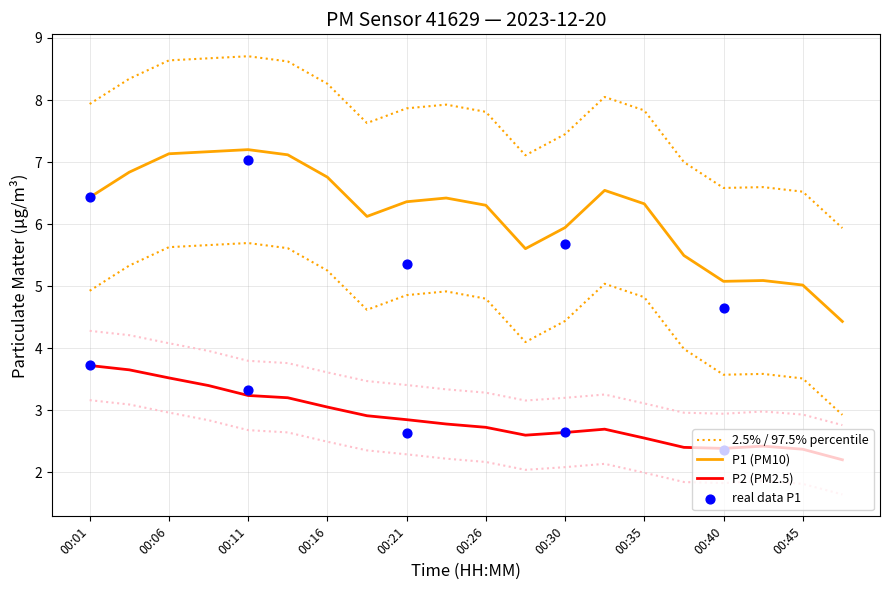

Which series contains the highest Y value?

P1